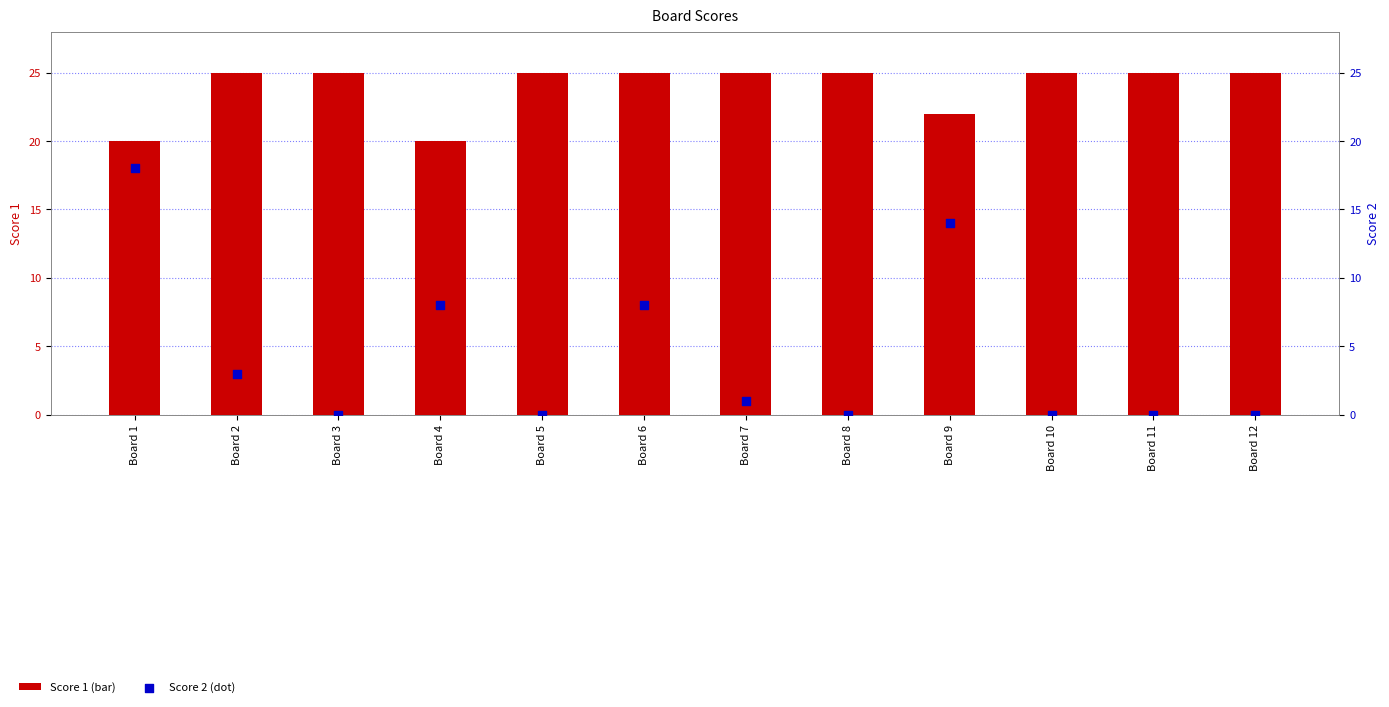

At which category is the sum across all series the highest?

Board 1